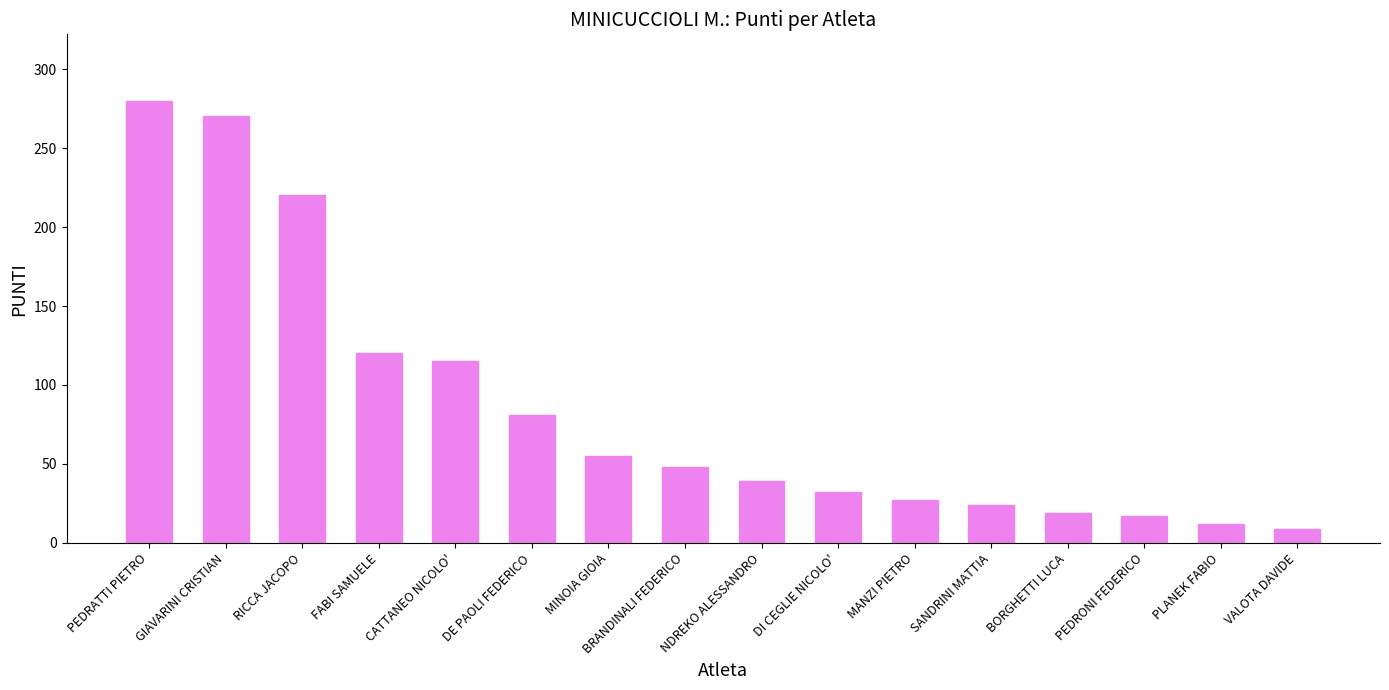

Is it true that the value at DI CEGLIE NICOLO' is 55?

False